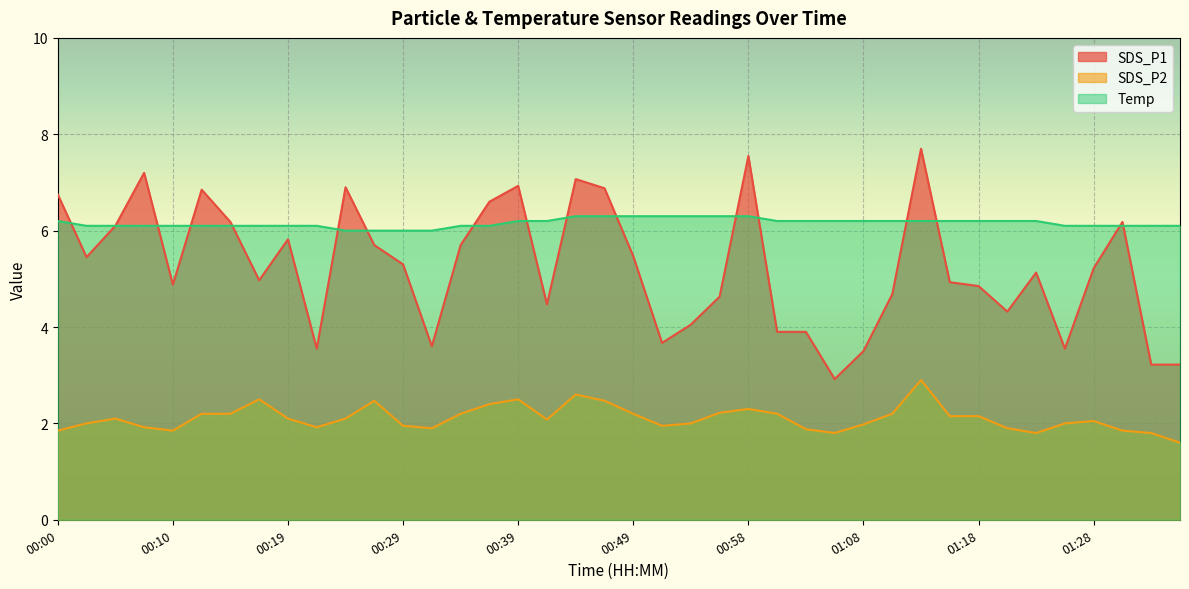

At how many categories does at least one series exceed 4?

40